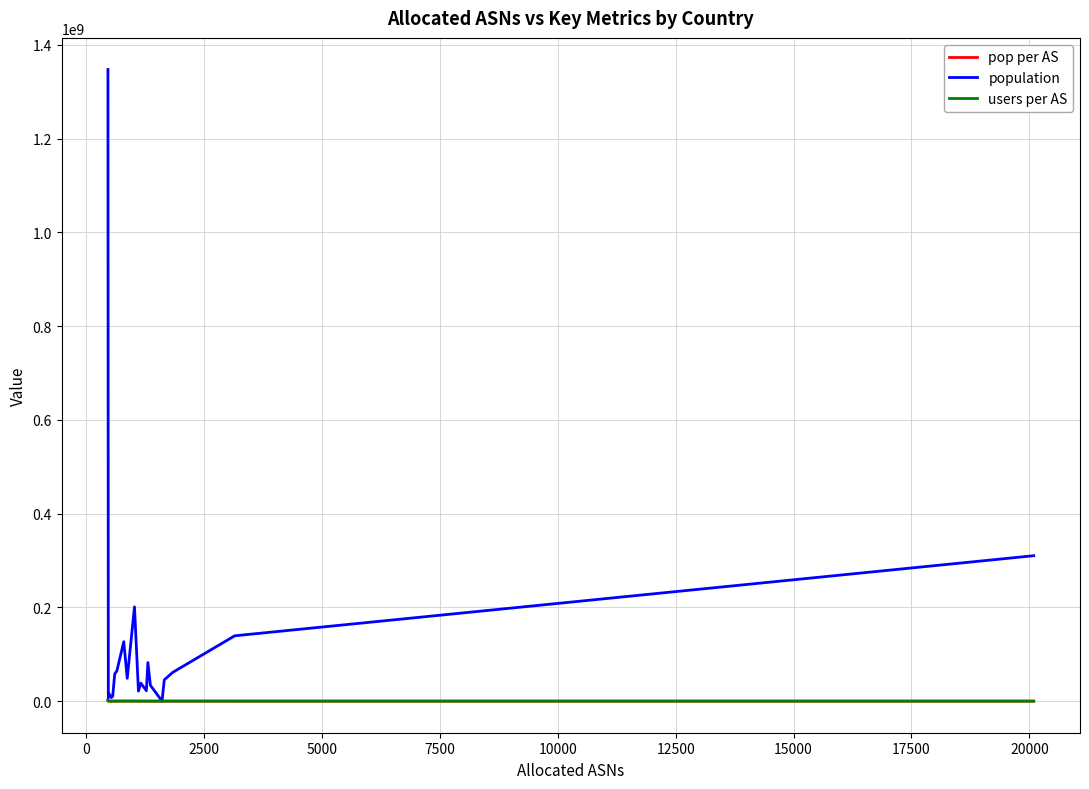

Which series has the largest range (max minus min)?

population